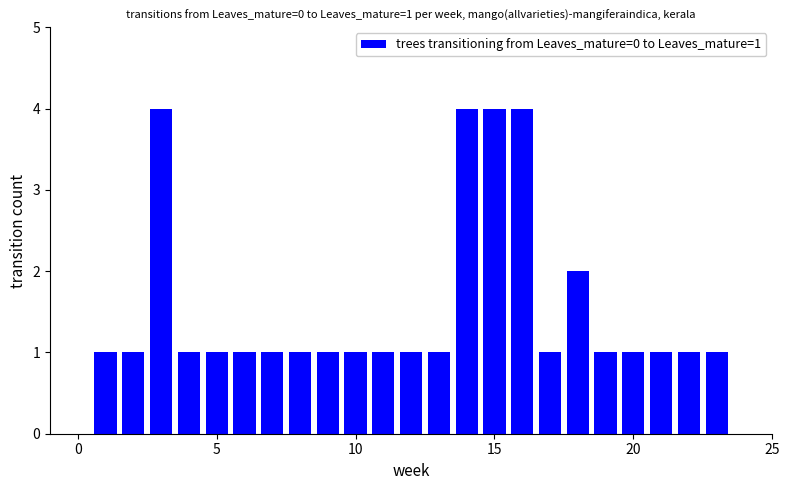

What is the difference between the maximum and minimum values?

3